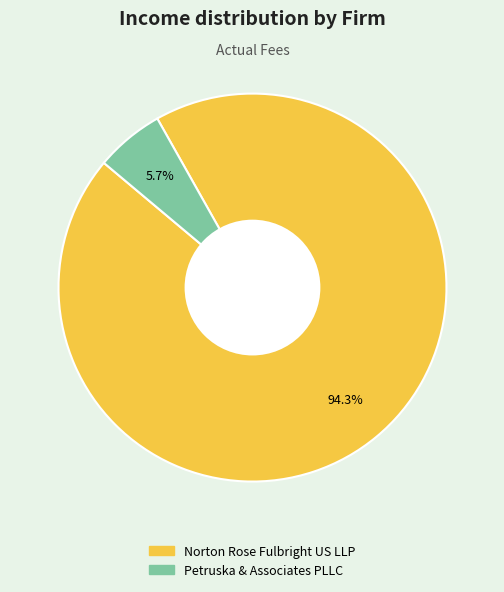

Which category accounts for the majority?

Norton Rose Fulbright US LLP